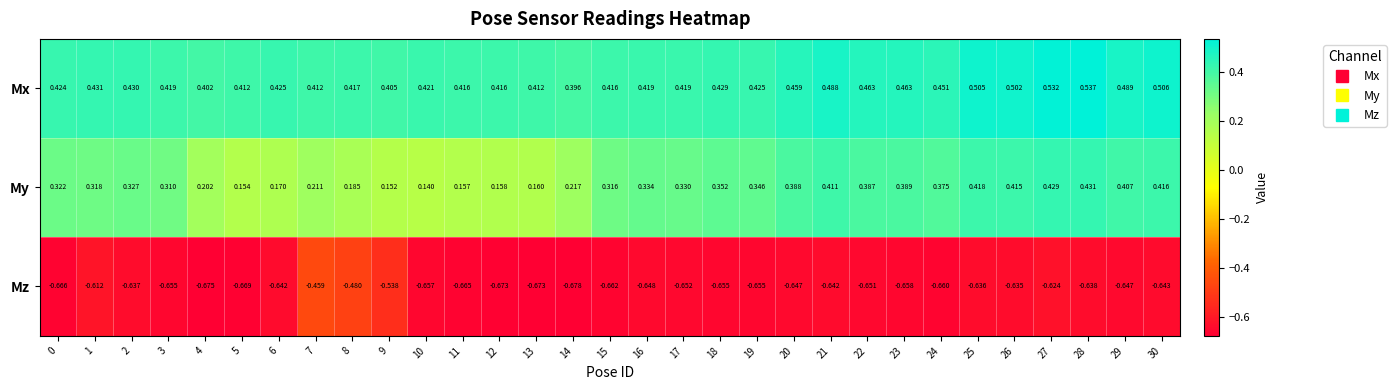

Rank the series at 3 from highest to lowest value.

Mx, My, Mz